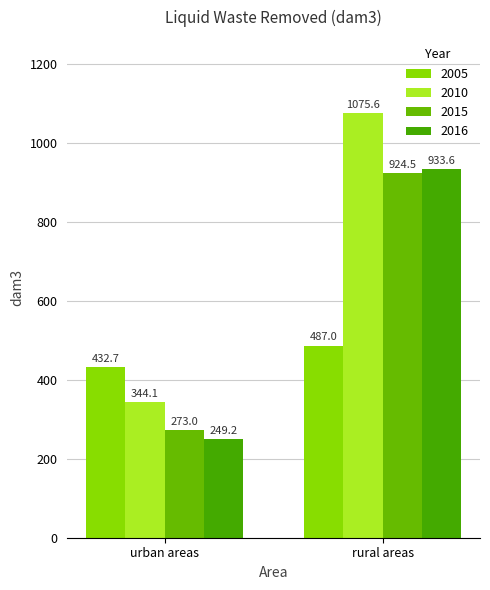

Which has a higher value, urban areas or rural areas?

rural areas